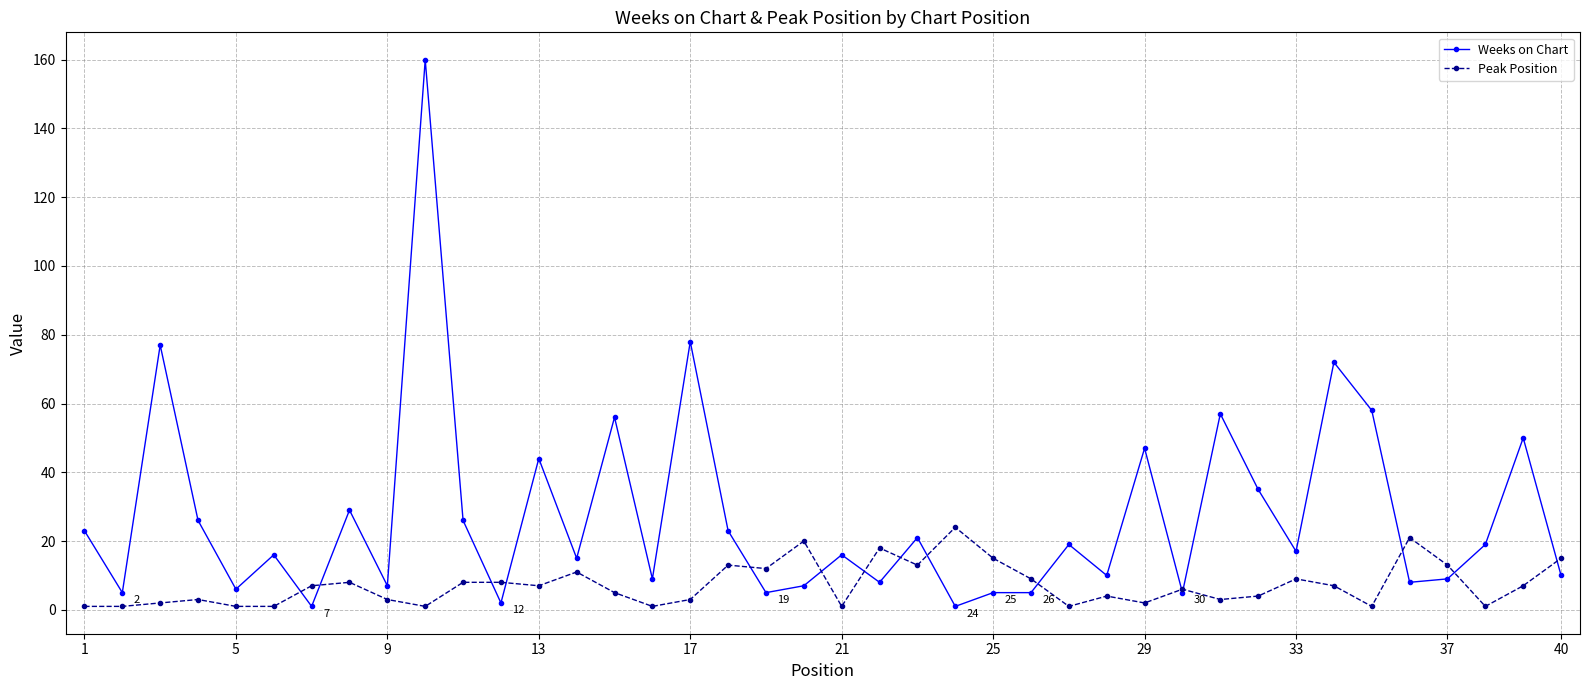

What is the highest value of the Weeks on Chart series?

160